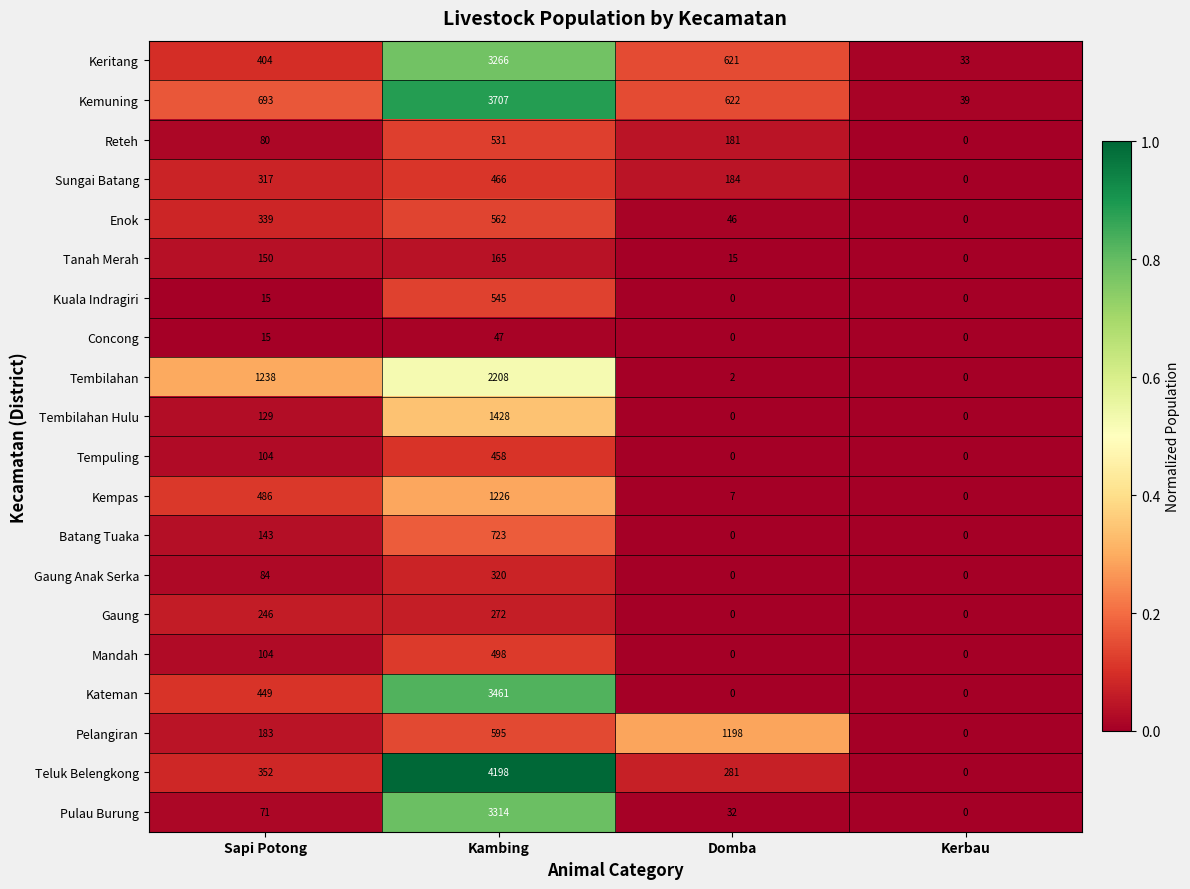

At which label does Mandah reach its peak?

Kambing